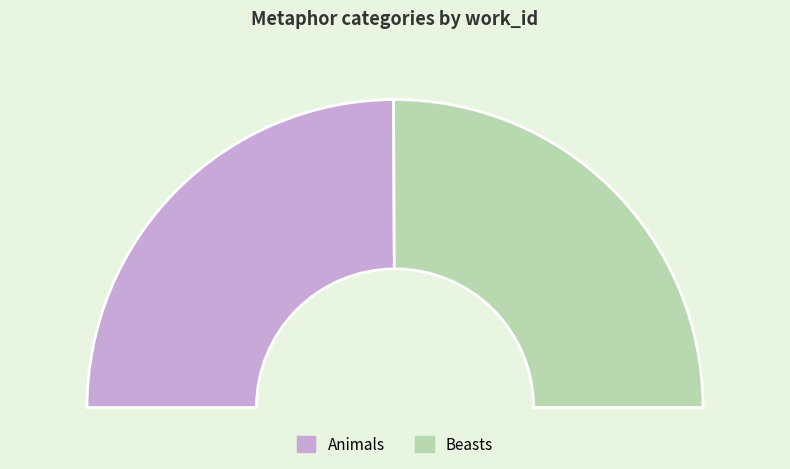

Between Beasts and Animals, which is larger?

Beasts